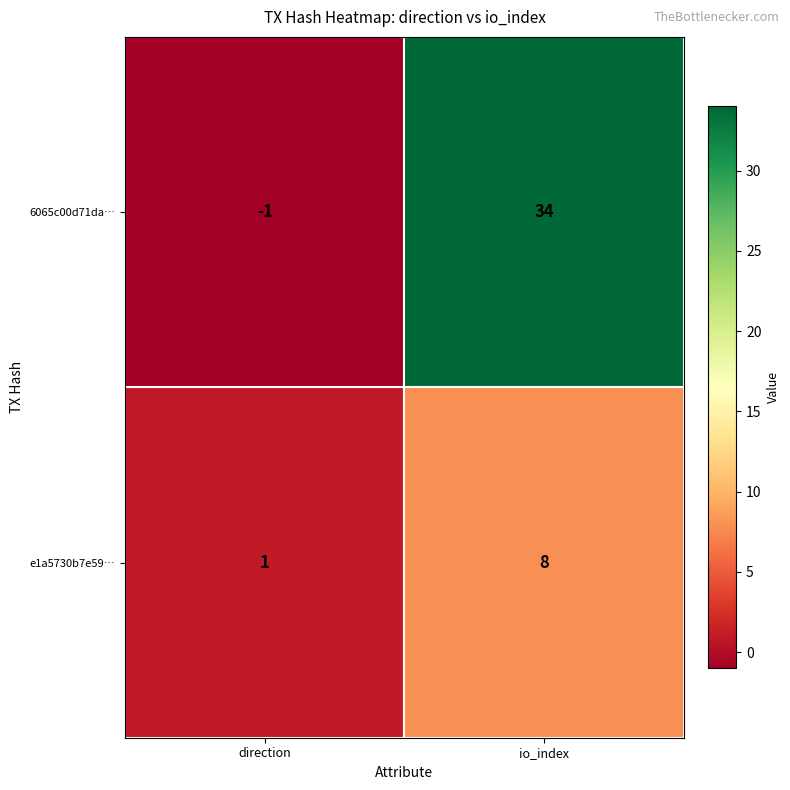

List the series in order of their overall mean, lowest first.

e1a5730b7e59…, 6065c00d71da…